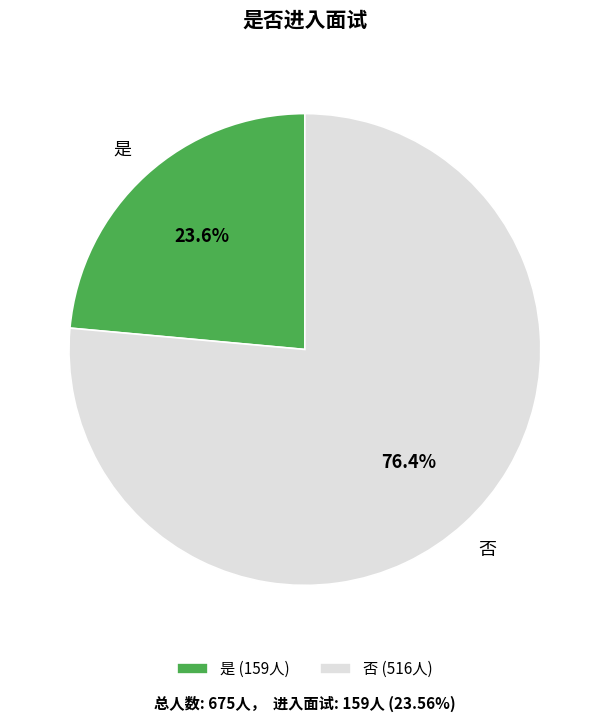

The 是 slice represents 24% of the pie. True or false?

True